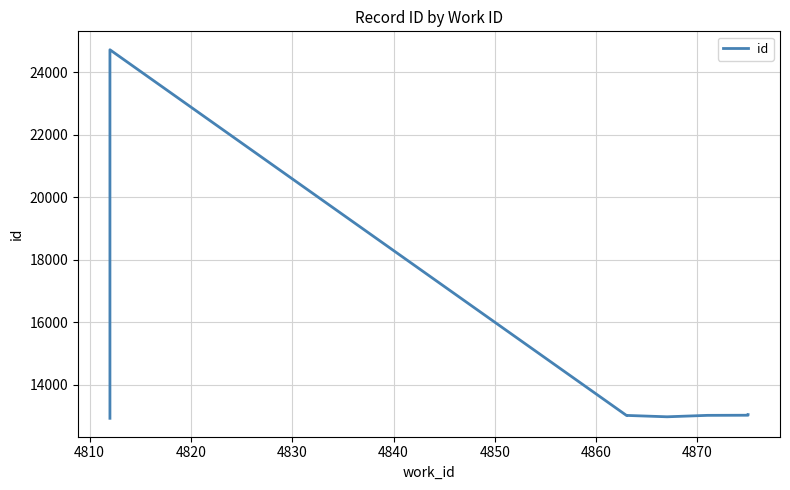

How many distinct data groups are displayed?

1